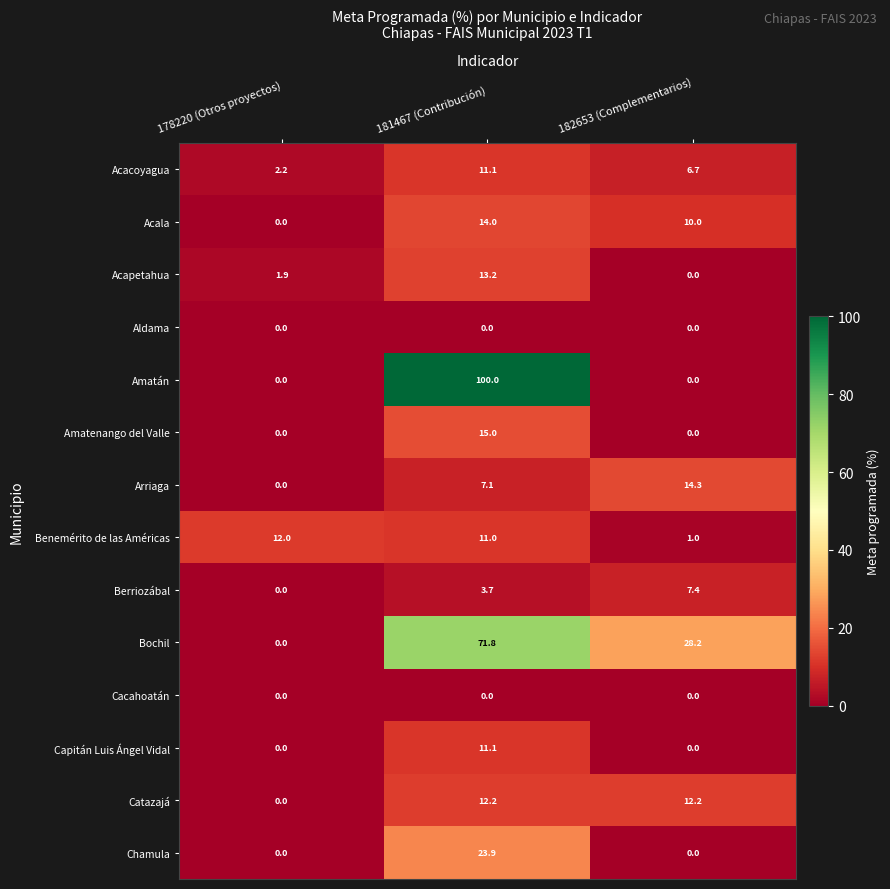

What is the average value of the Chamula series?

8.0